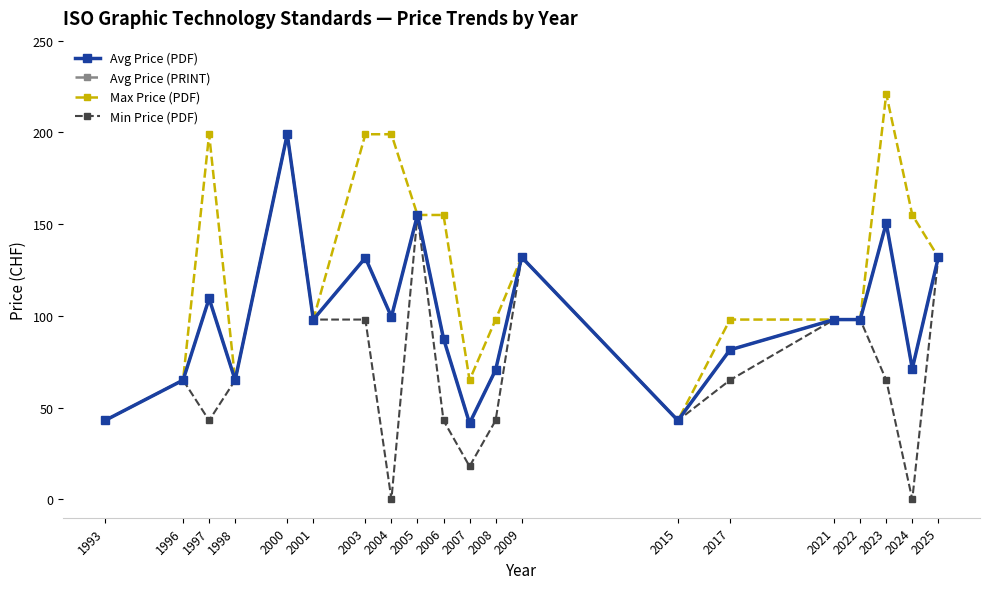

At how many categories does at least one series exceed 2?

20